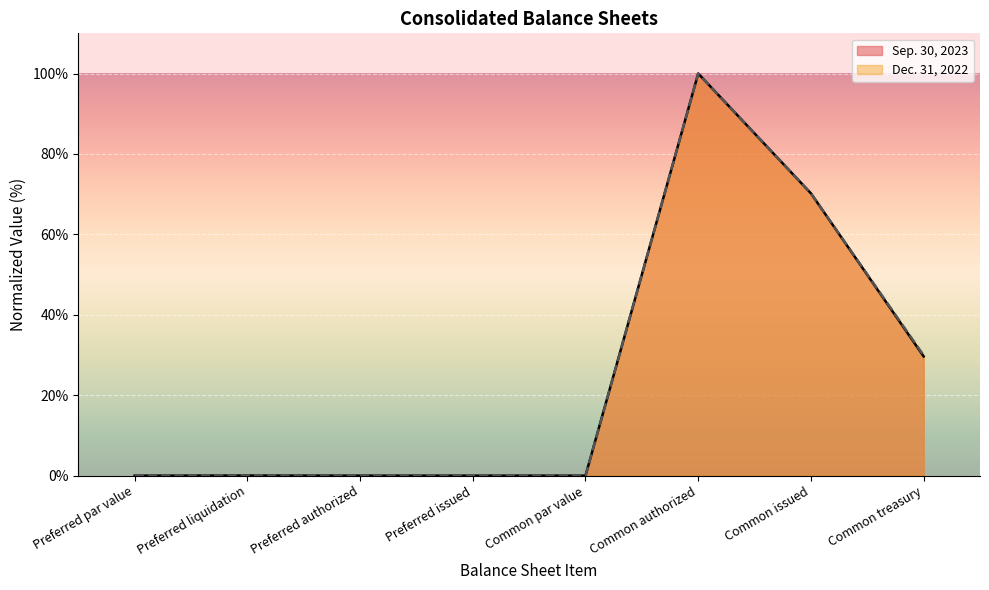

What is the difference between the Dec. 31, 2022 values at Common authorized and Preferred liquidation?

100.0